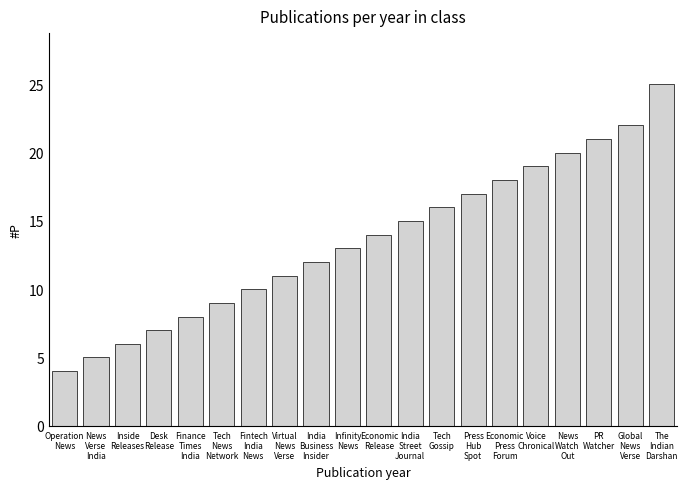

Reading right to left, what are all the values shown in this chart?

The
Indian
Darshan=25	Global
News
Verse=22	PR
Watcher=21	News
Watch
Out=20	Voice
Chronical=19	Economic
Press
Forum=18	Press
Hub
Spot=17	Tech
Gossip=16	India
Street
Journal=15	Economic
Release=14	Infinity
News=13	India
Business
Insider=12	Virtual
News
Verse=11	Fintech
India
News=10	Tech
News
Network=9	Finance
Times
India=8	Desk
Release=7	Inside
Releases=6	News
Verse
India=5	Operation
News=4